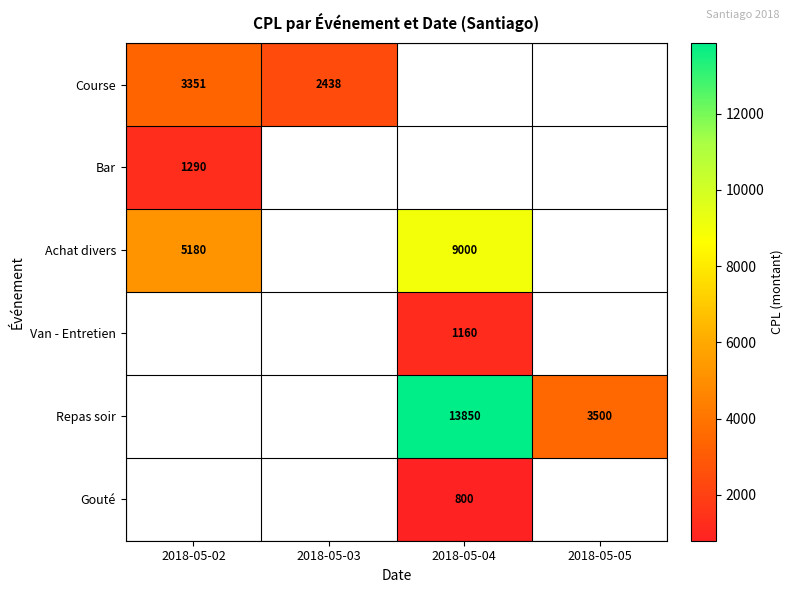

What is the sum of the Achat divers values at 2018-05-04 and 2018-05-02?

14180